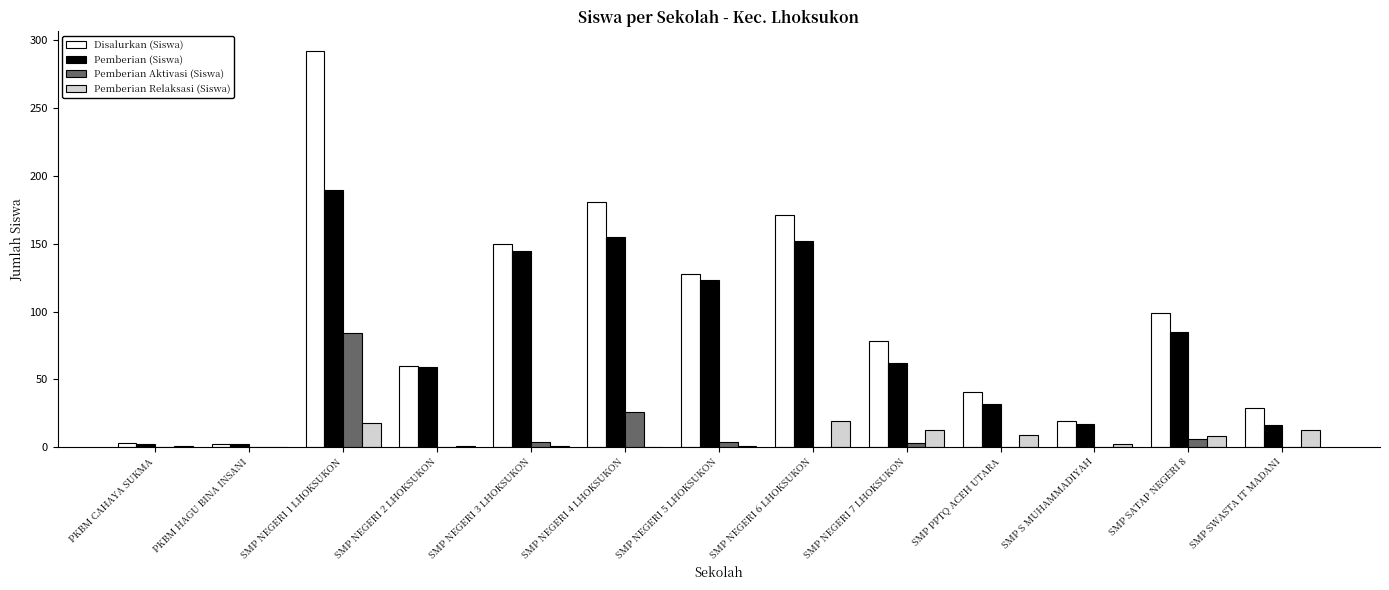

At which category is the sum across all series the highest?

SMP NEGERI 1 LHOKSUKON